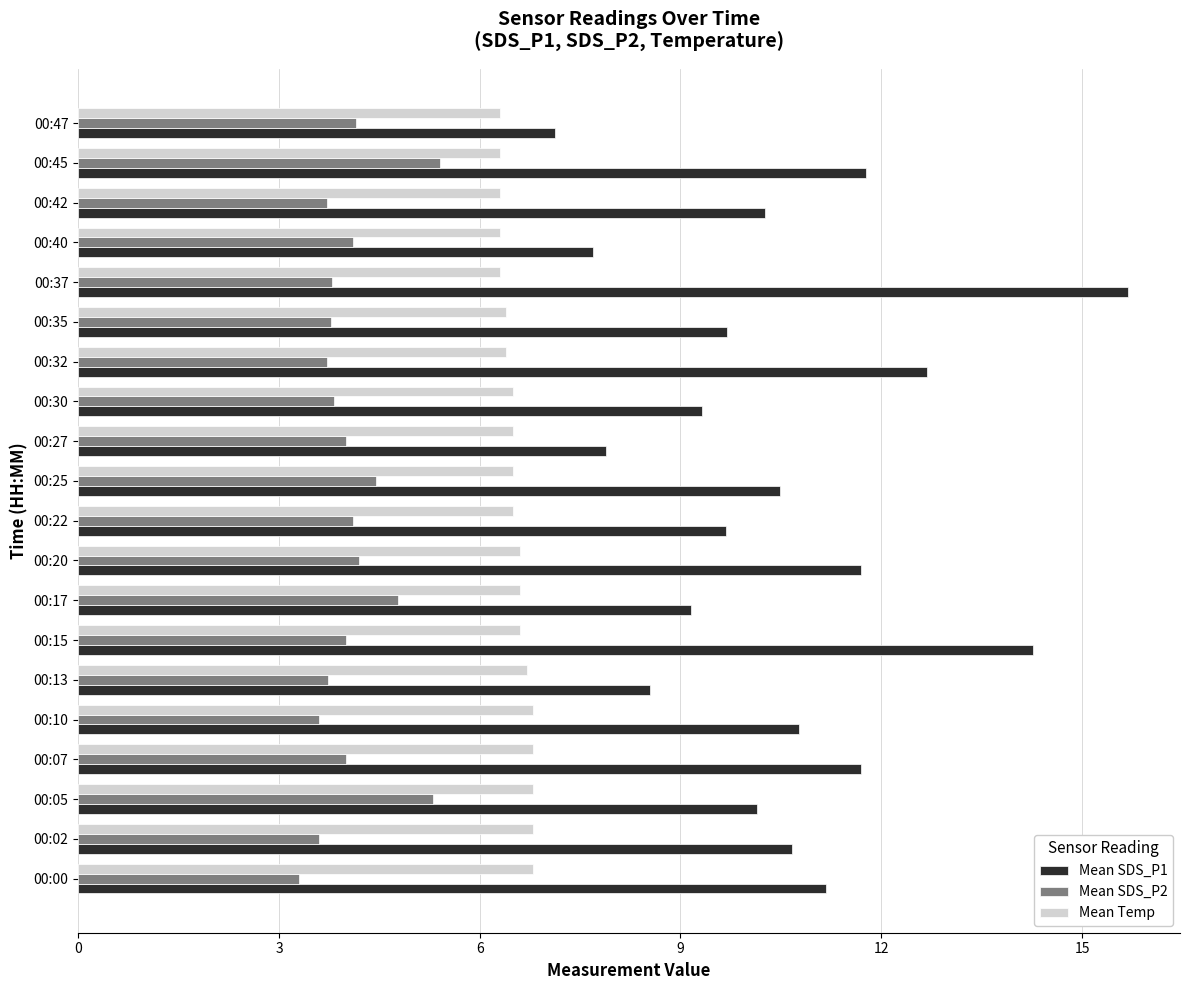

Is it true that Mean Temp equals 6.7 at 00:13?

True